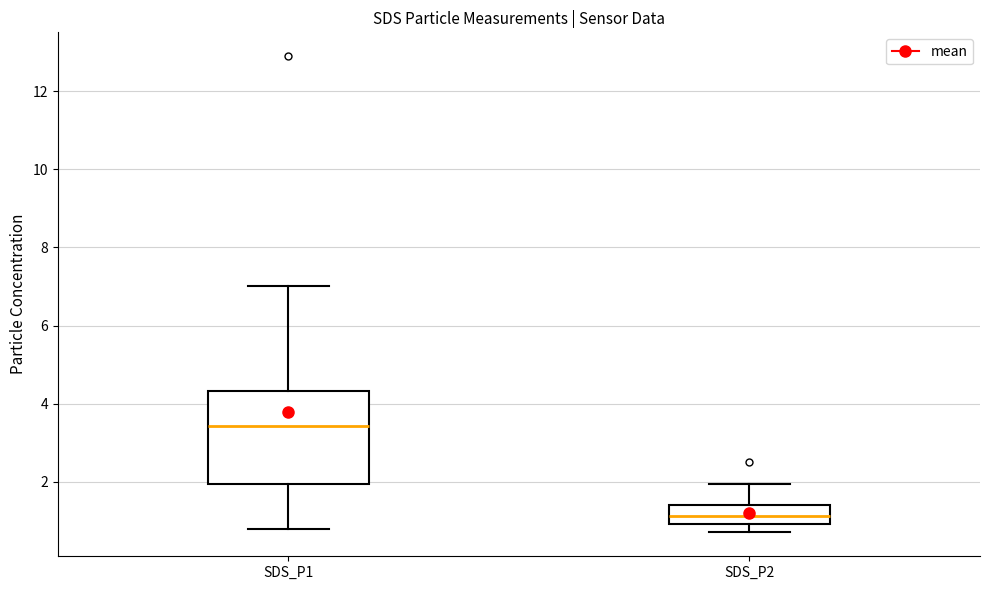

Comparing the boxes themselves (not the whiskers), which one is the tallest?

SDS_P1